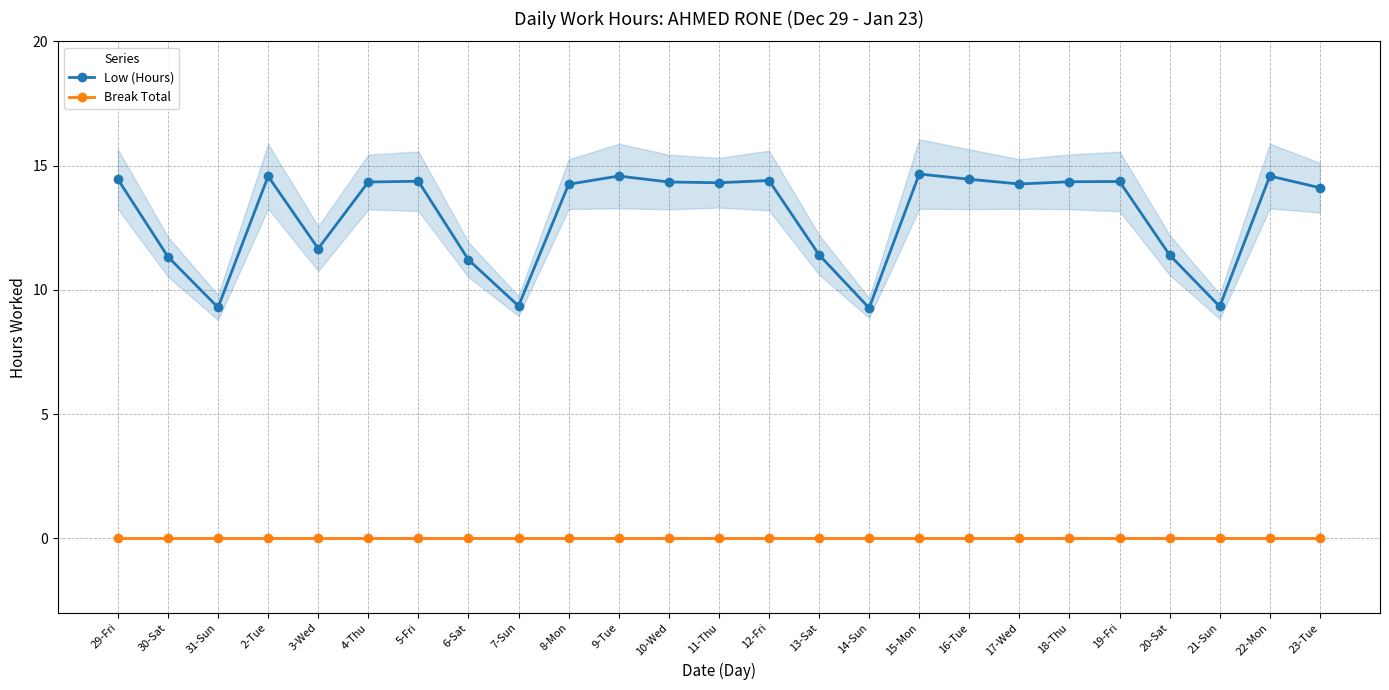

Is the value of Low (Hours) at 6-Sat greater than the value of Break Total at 15-Mon?

Yes